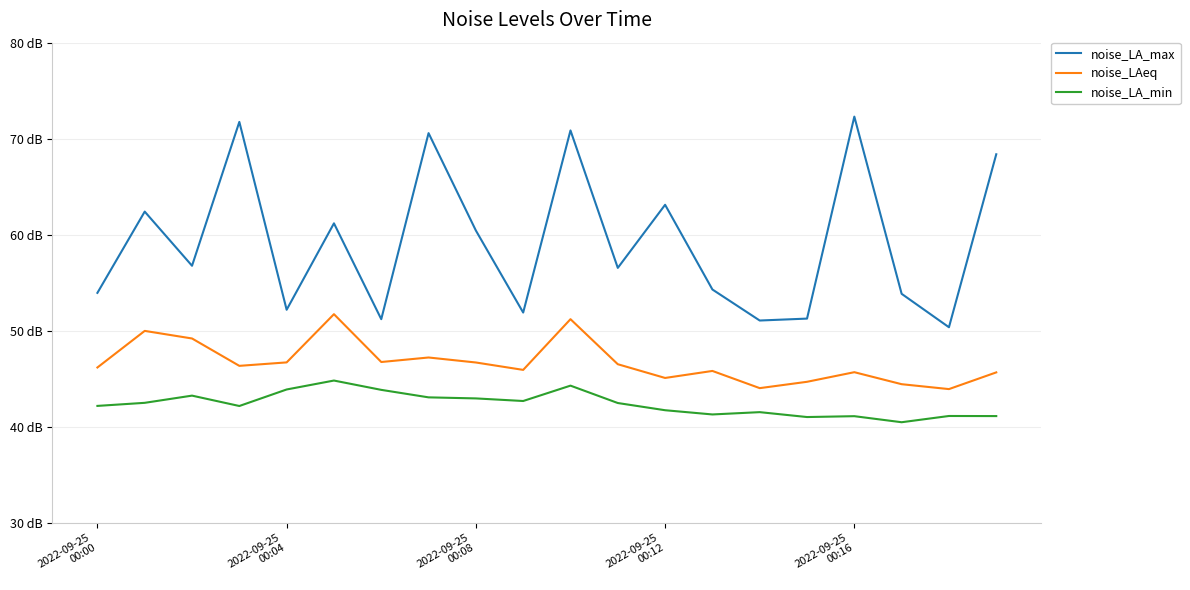

Does the chart have visible grid lines?

Yes